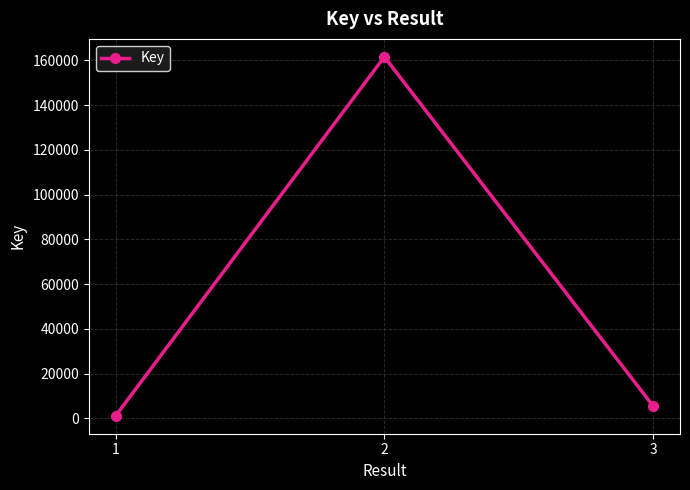

Rank the categories by value from lowest to highest.

1, 3, 2